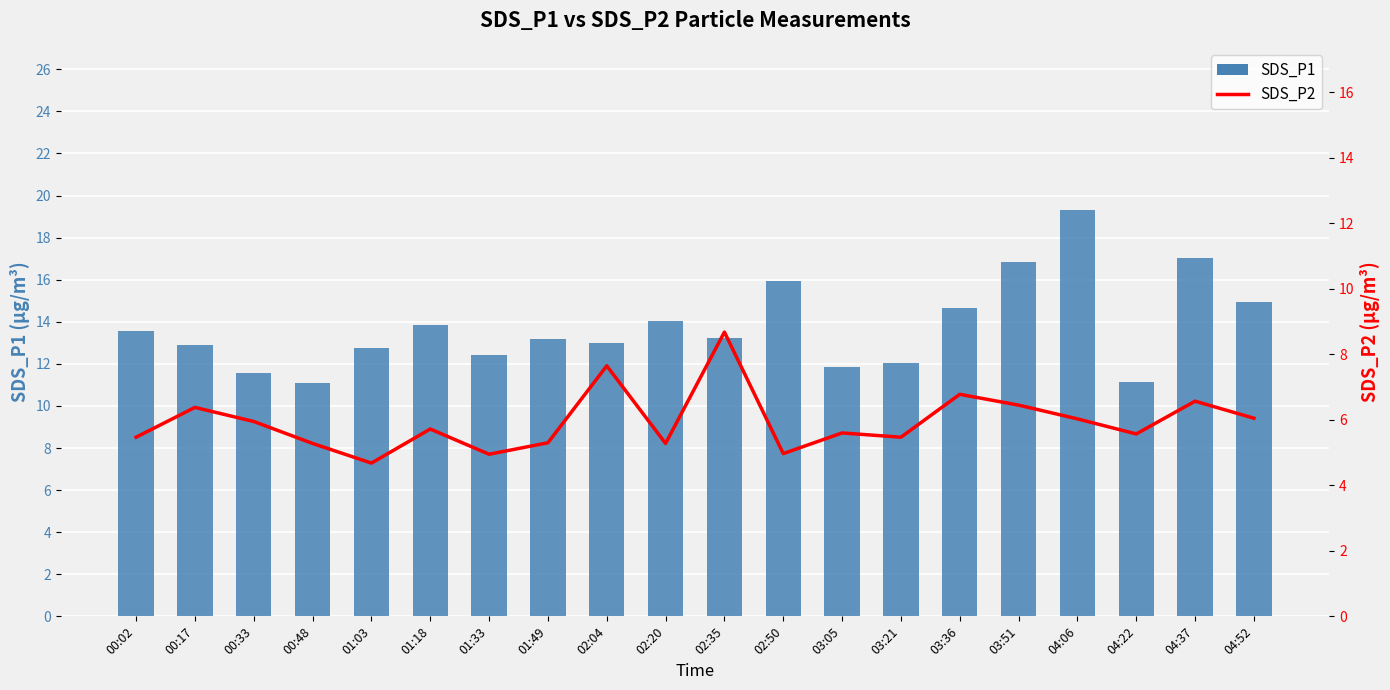

What is the average value of the SDS_P2 series?

5.9